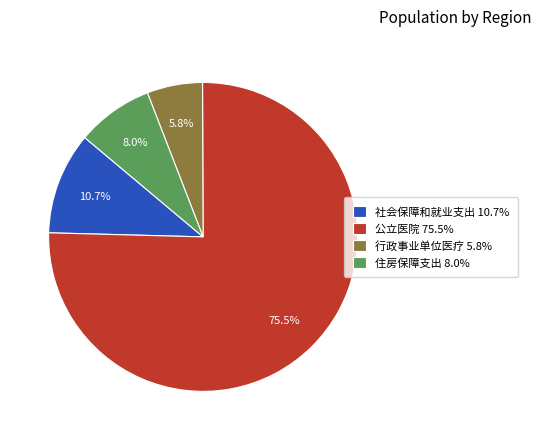

Combined, do 住房保障支出 and 公立医院 account for over 50%?

Yes